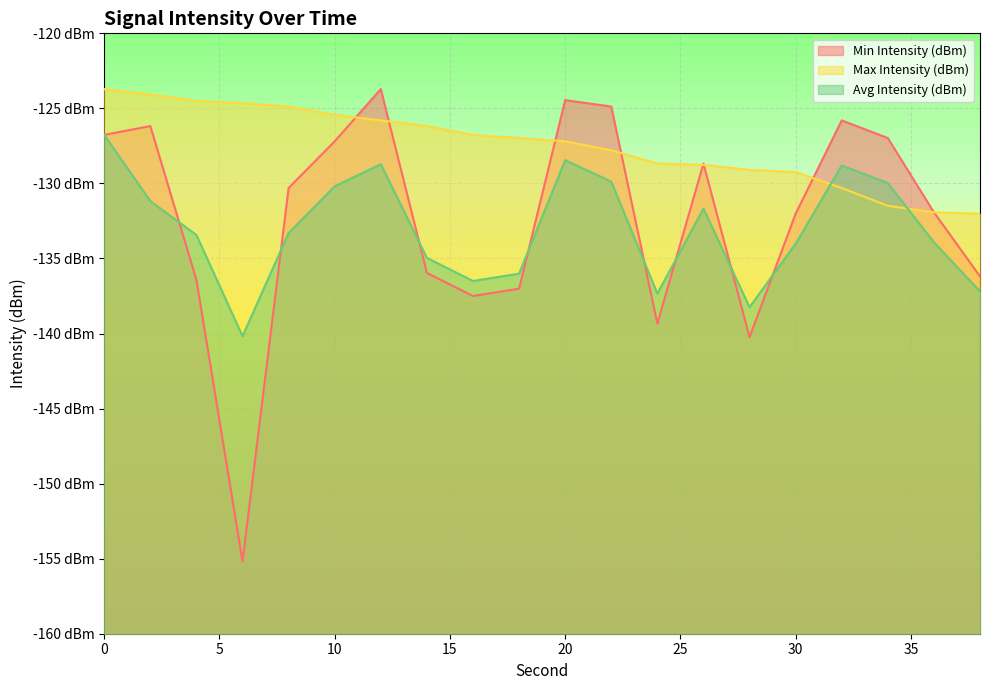

Which has a higher value, 12 or 32?

12